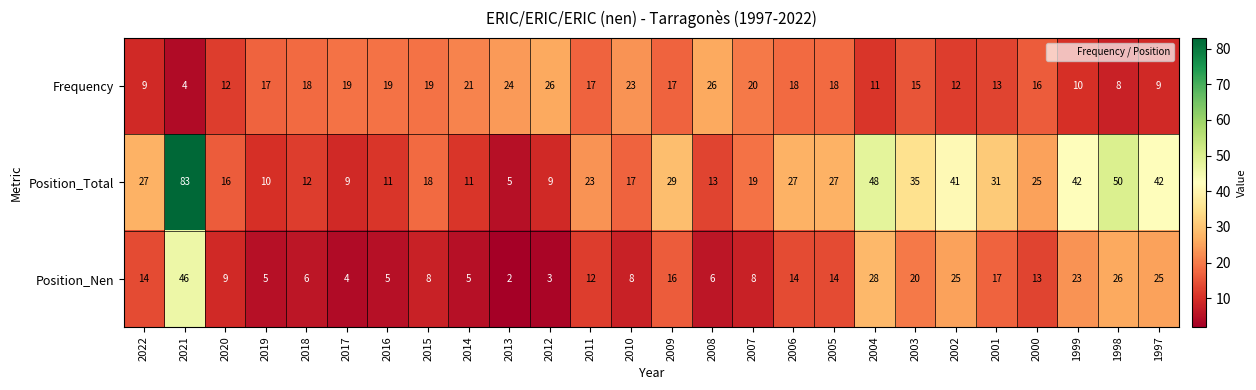

Rank the series by their average value, from lowest to highest.

Position_Nen, Frequency, Position_Total